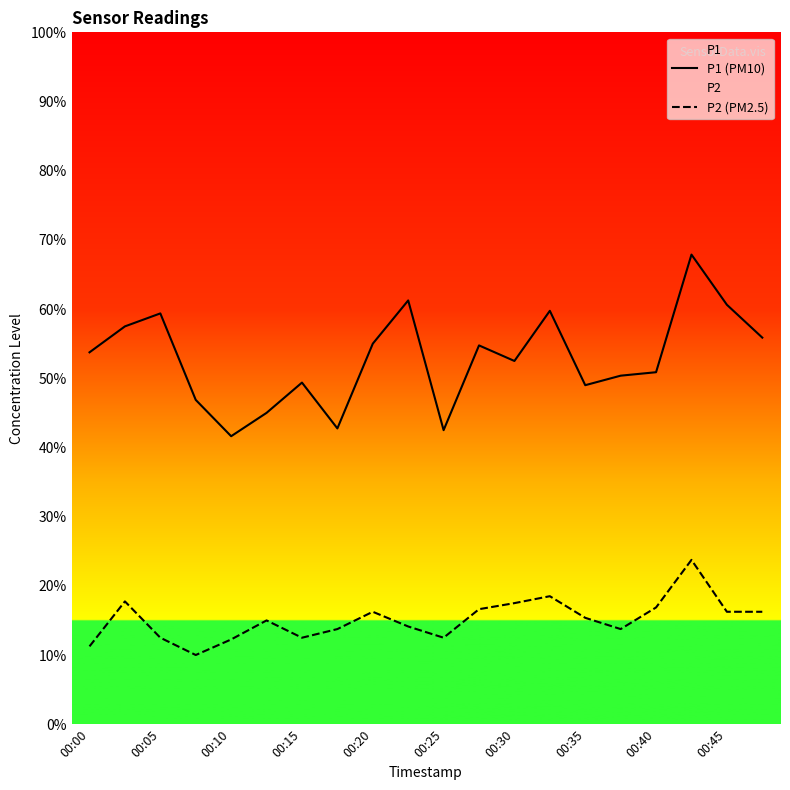

Does the chart display data point markers on the line(s)?

No